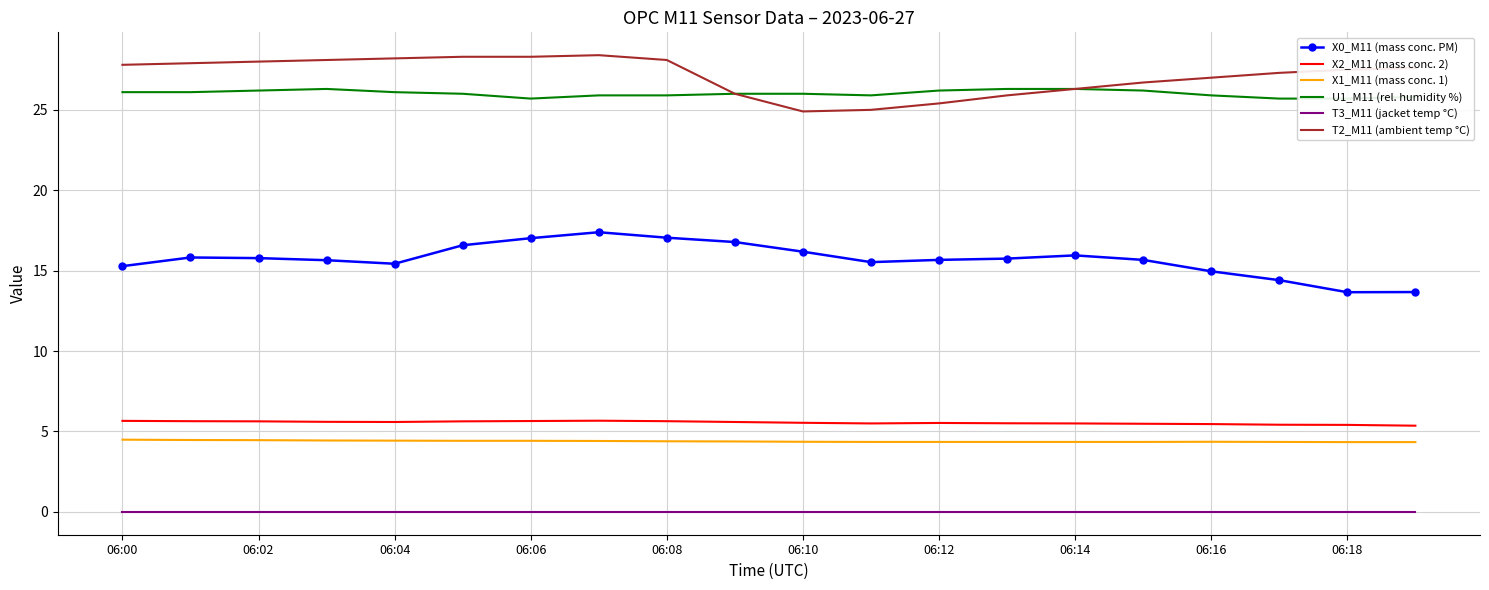

What is the maximum value shown in the chart?

28.4